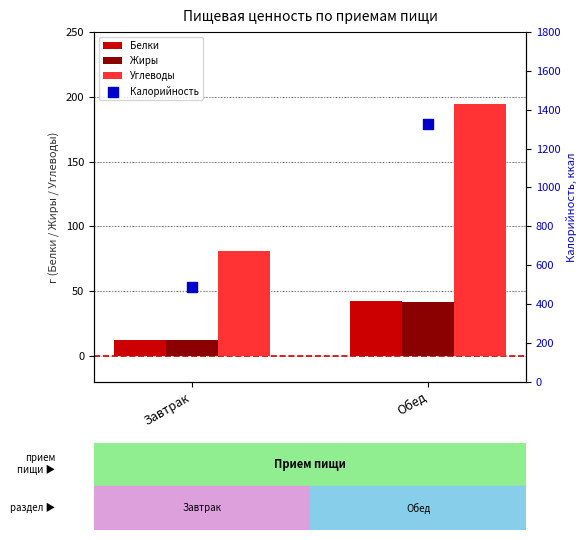

At how many categories does at least one series exceed 234?

2